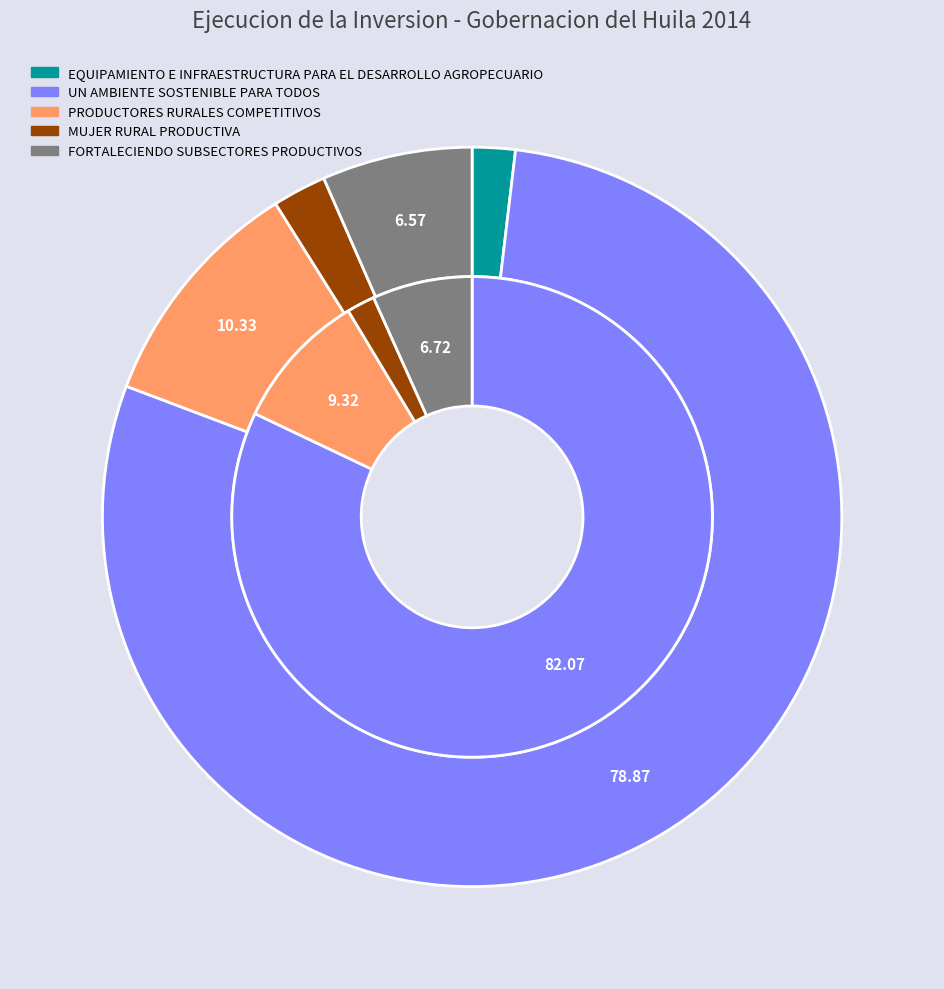

To the nearest percent, what portion does EQUIPAMIENTO E INFRAESTRUCTURA PARA EL DESARROLLO AGROPECUARIO represent?

2%